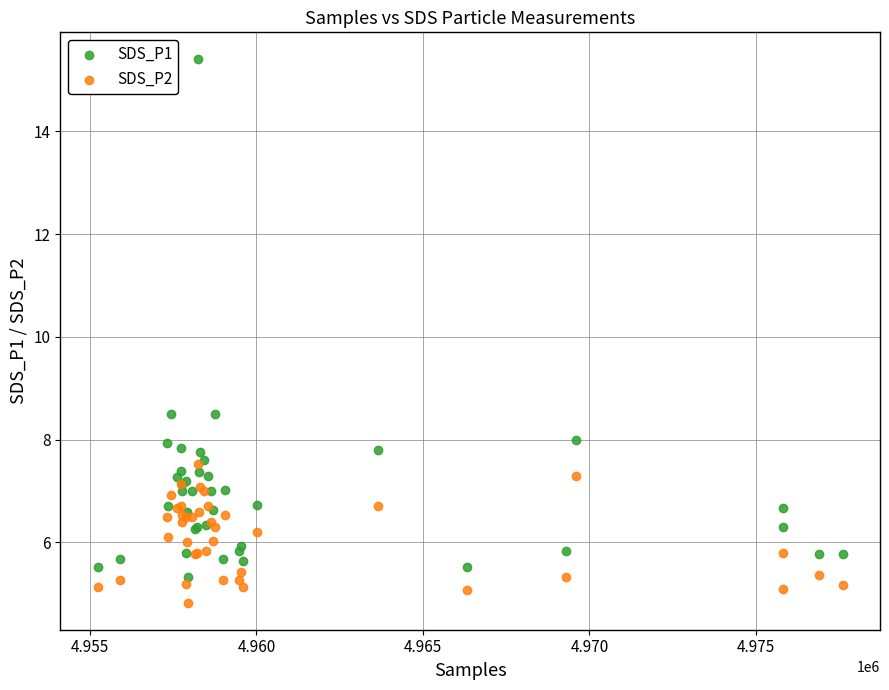

What are all the series names shown in the legend?

SDS_P1, SDS_P2